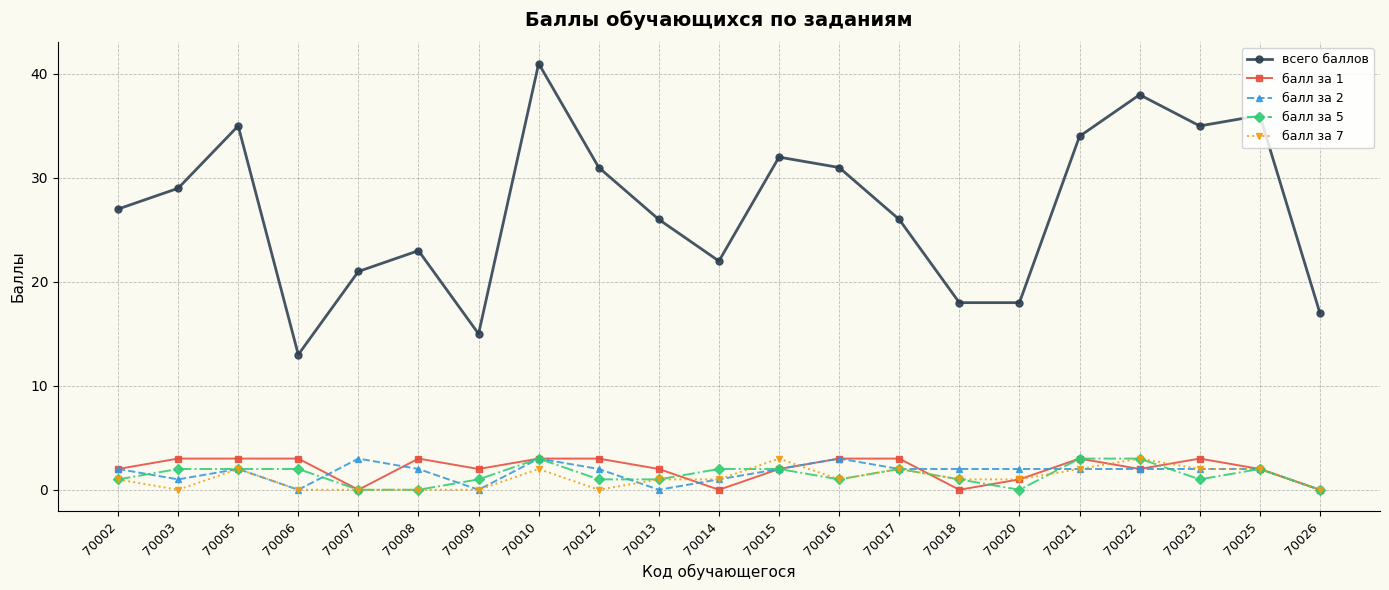

Which series changed the most between 70014 and 70020?

всего баллов